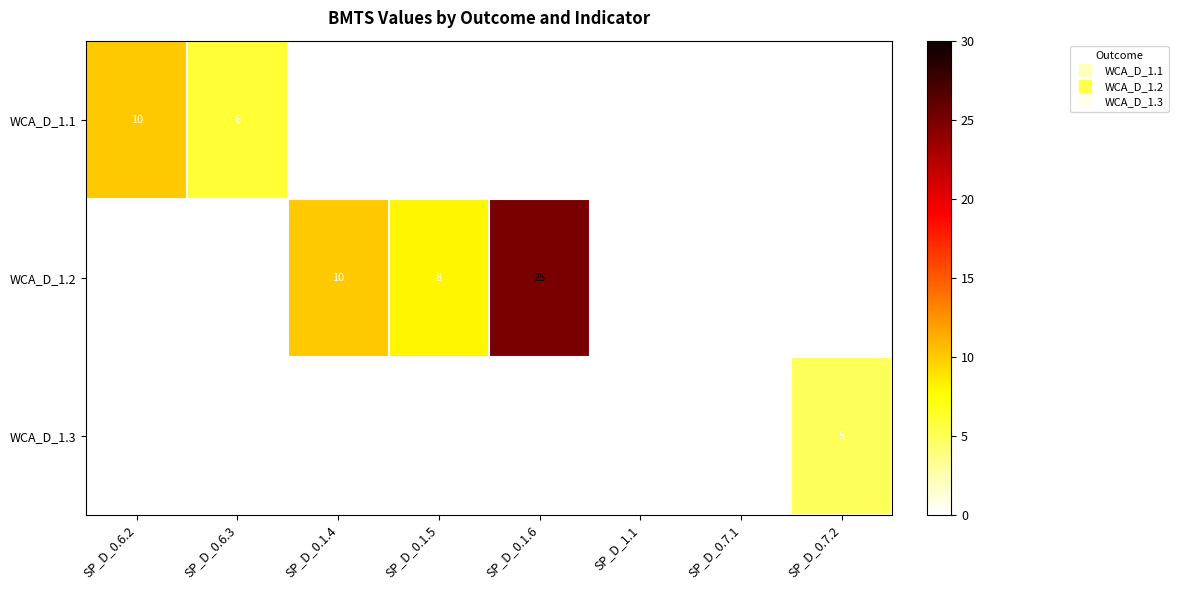

Is it true that WCA_D_1.1 equals 10 at SP_D_0.6.2?

True